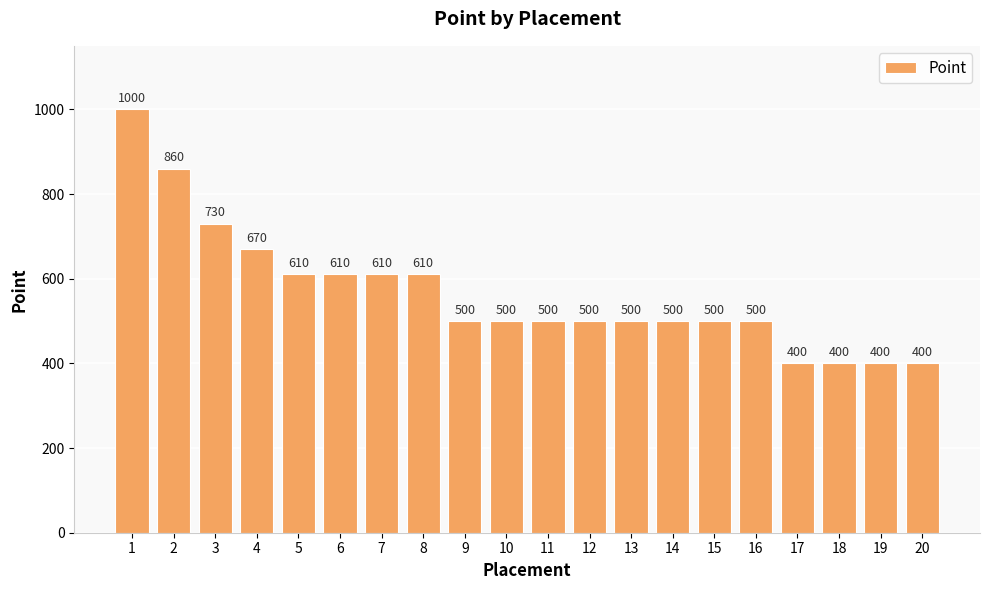

Reading left to right, list all the values displayed in this chart.

1=1000	2=860	3=730	4=670	5=610	6=610	7=610	8=610	9=500	10=500	11=500	12=500	13=500	14=500	15=500	16=500	17=400	18=400	19=400	20=400